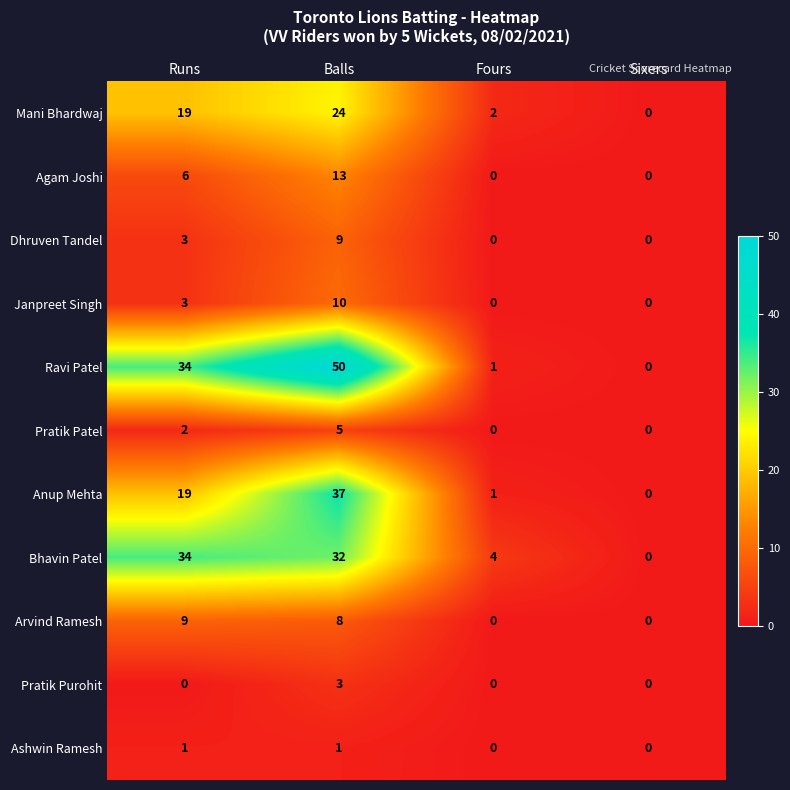

What is the total value across all series at Runs?

130